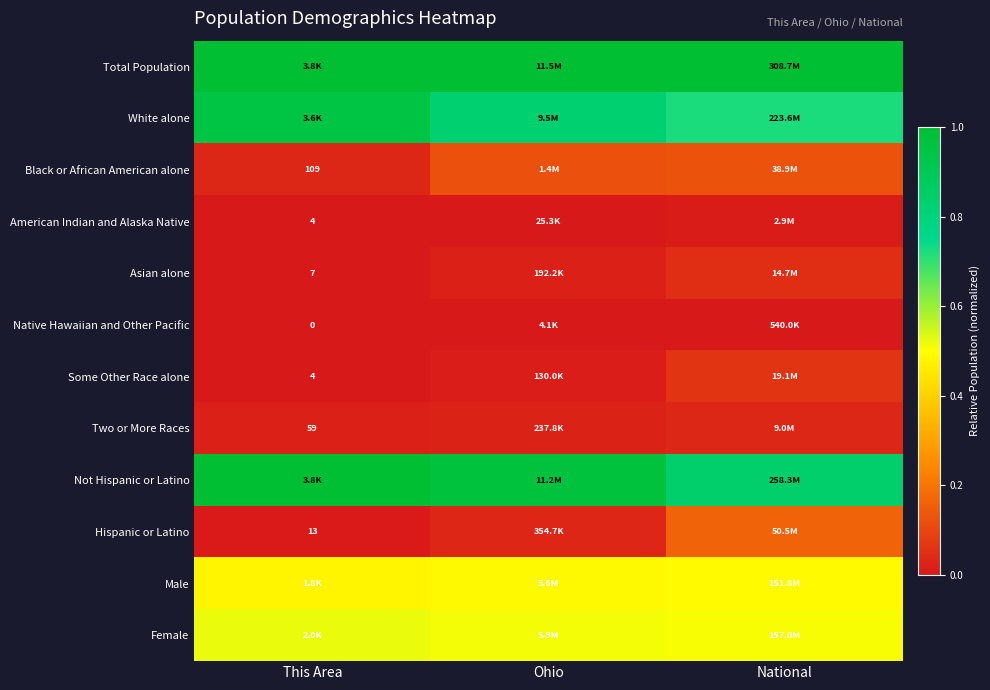

Between Ohio and This Area, which is larger?

Ohio